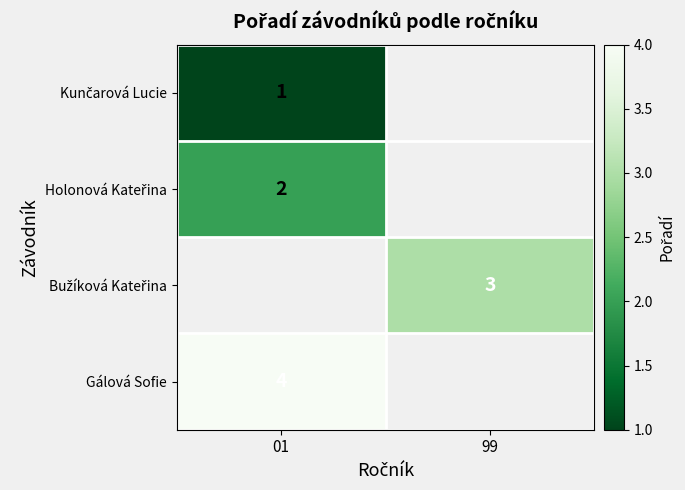

Count the number of data series in this chart.

4